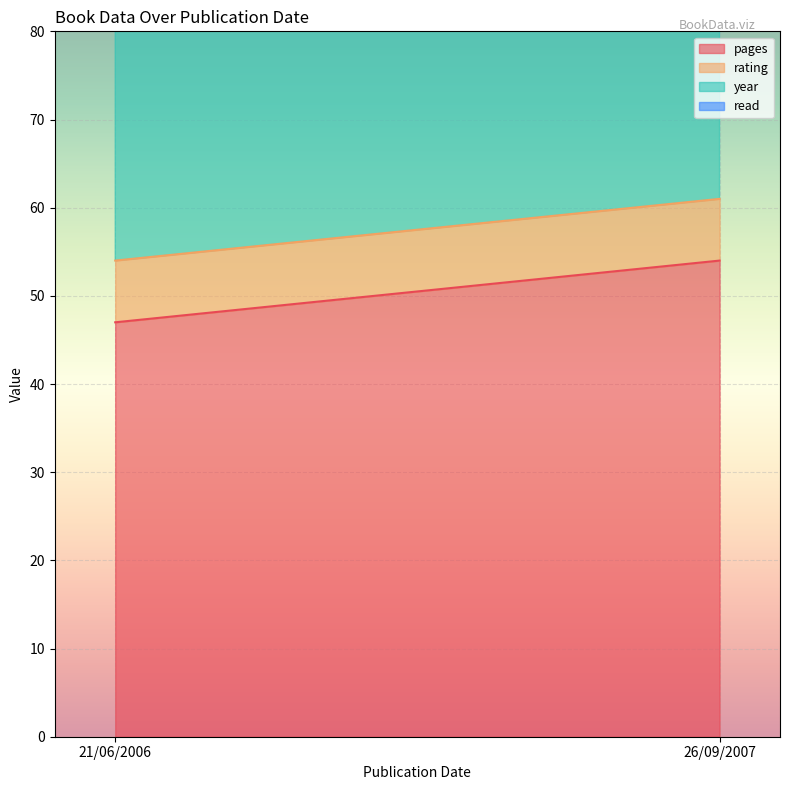

What is the total value across all series at 21/06/2006?

2061